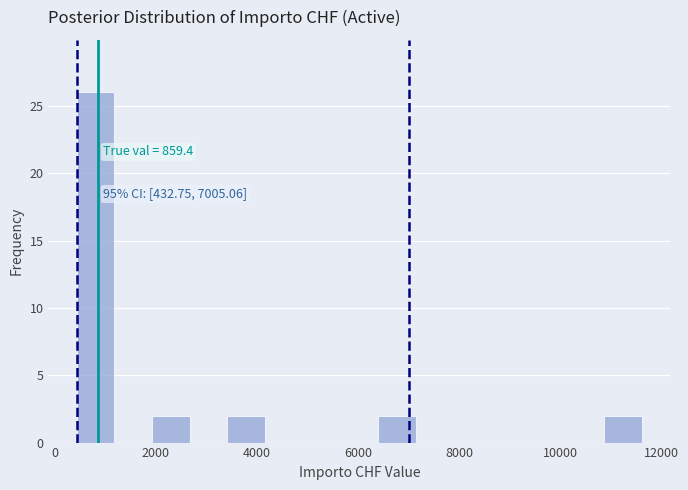

Around what value on the x-axis is the tallest bar? Give the approximate position of its centre, as read against the axis.

800